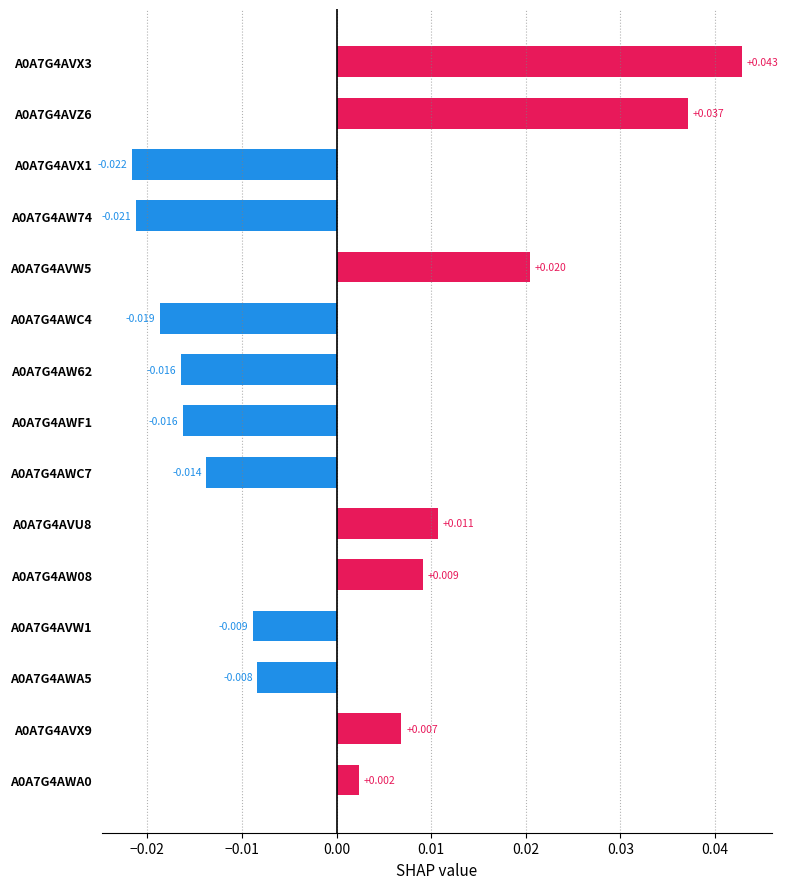

How many bars are there in total?

15